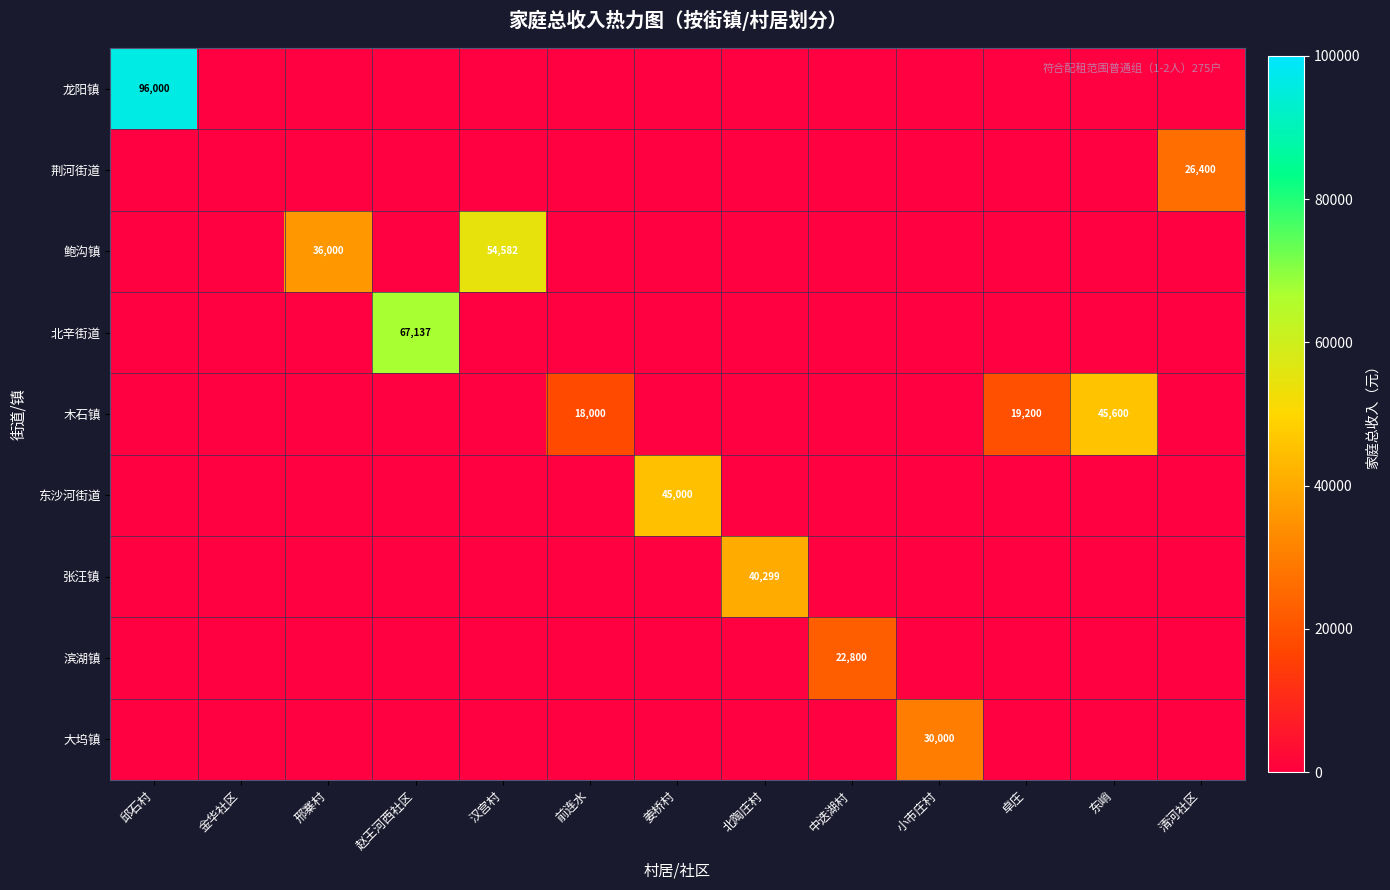

Rank the series at 清河社区 from lowest to highest value.

龙阳镇, 鲍沟镇, 北辛街道, 木石镇, 东沙河街道, 张汪镇, 滨湖镇, 大坞镇, 荆河街道